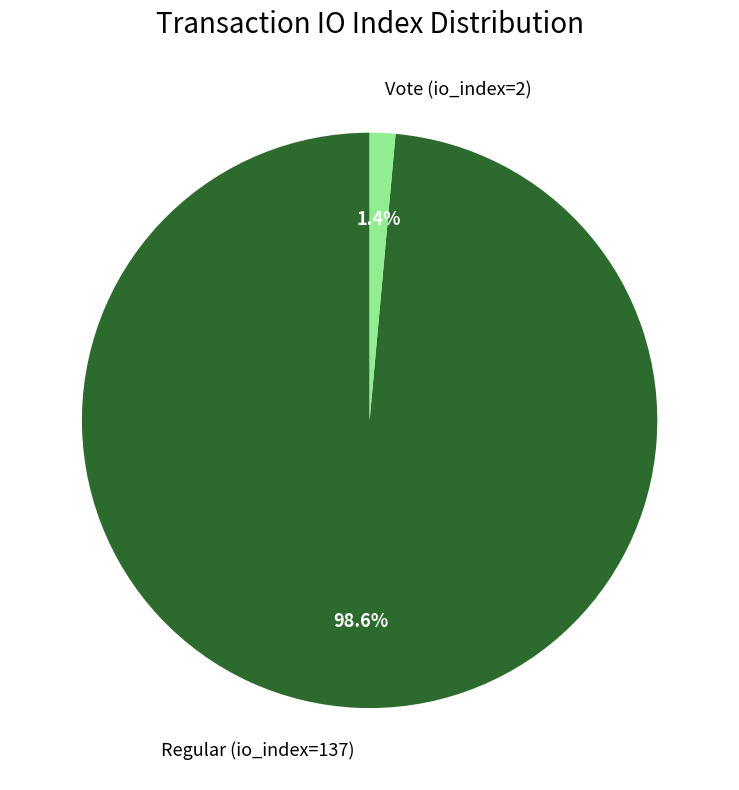

Does Vote (io_index=2) account for over 50% of the chart?

No